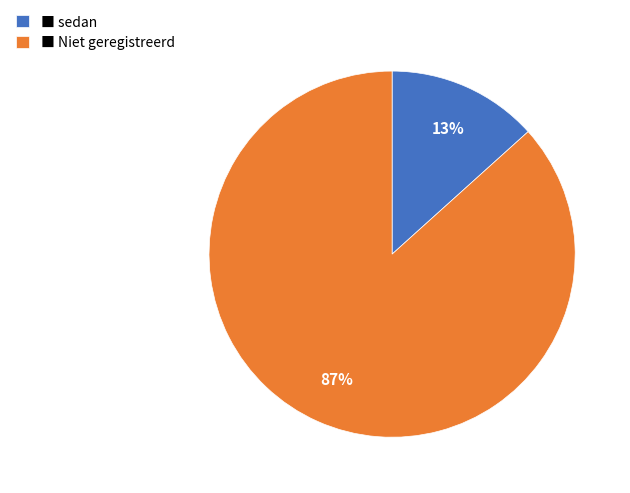

True or false: ■ sedan accounts for 22% of the total.

False